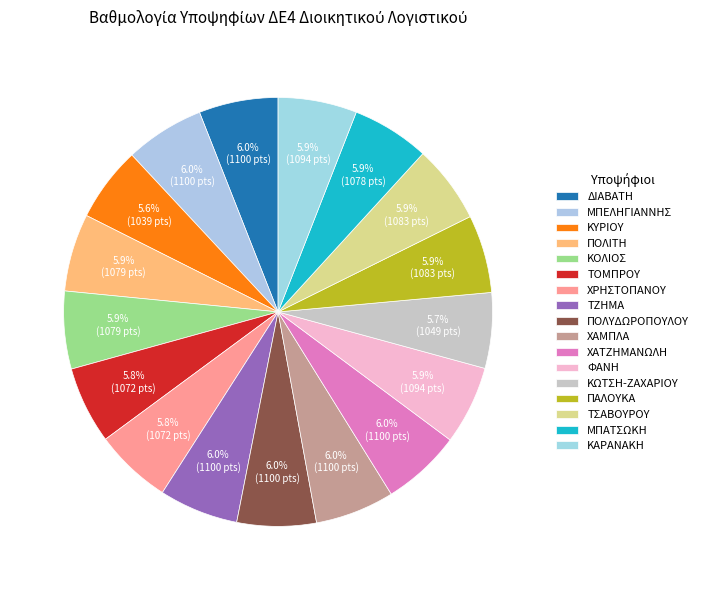

How many segments does this pie chart have?

17